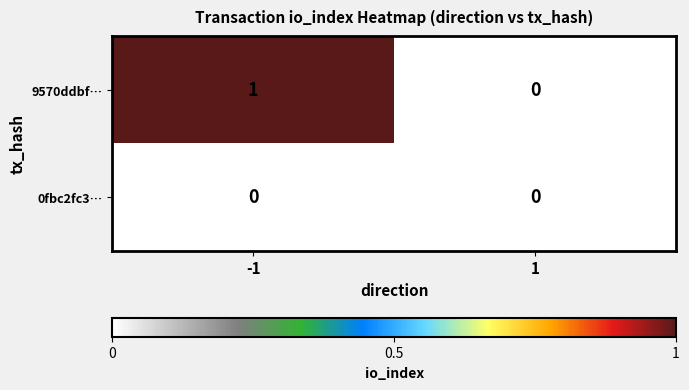

Rank the series by their maximum value, from lowest to highest.

0fbc2fc3…, 9570ddbf…